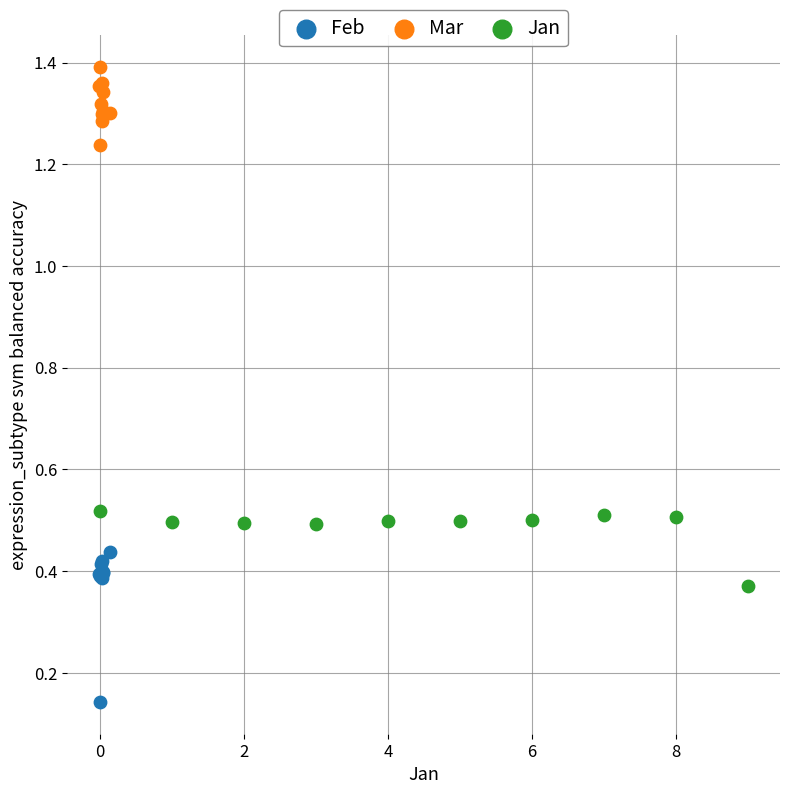

Which series has the largest Y range (max minus min)?

Feb